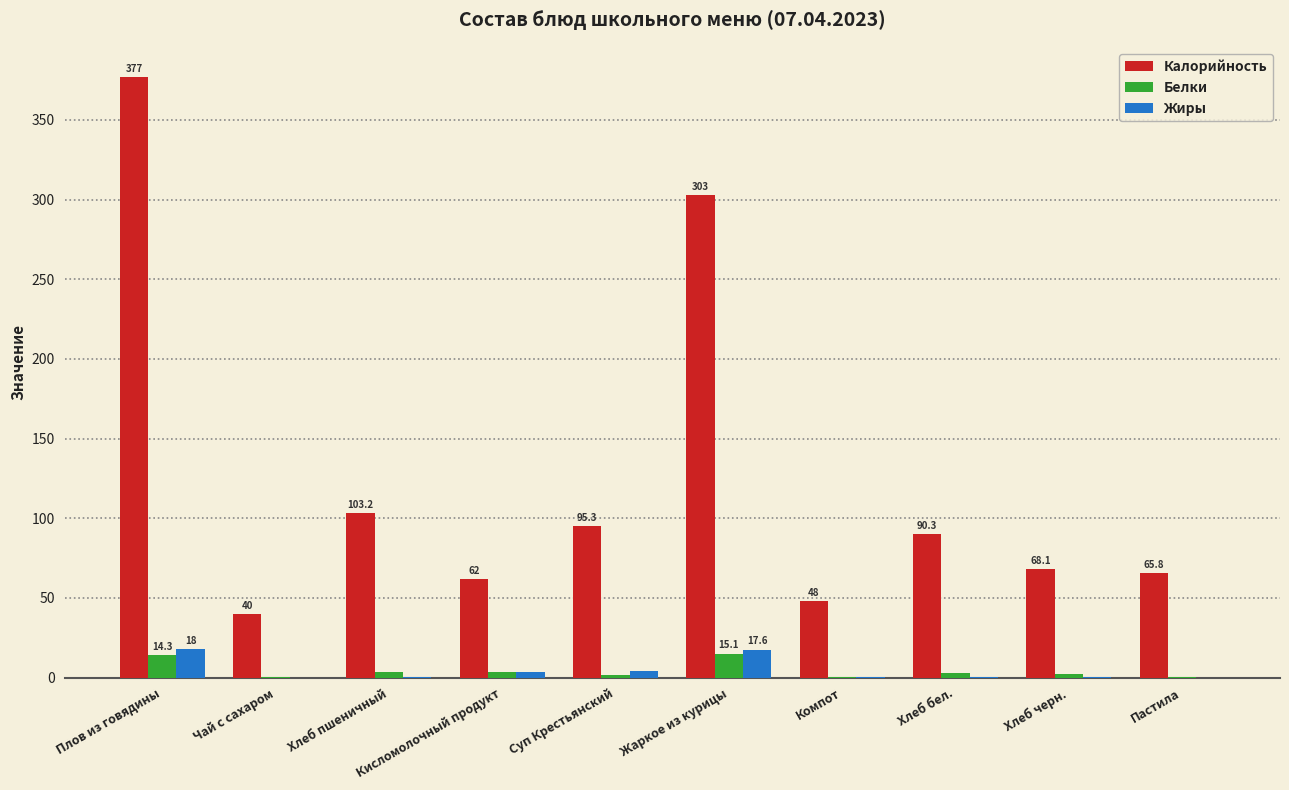

The value of Калорийность at Пастила is 117.9. True or false?

False